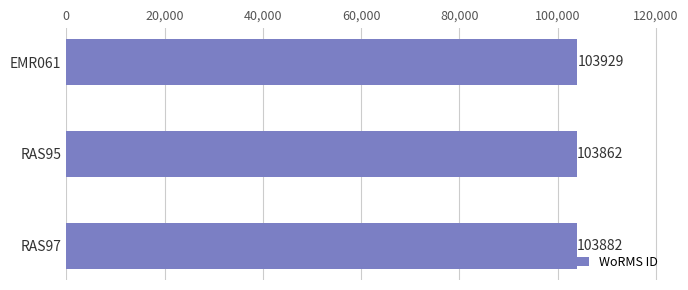

What is the ratio of the value at RAS97 to the value at RAS95?

1.0